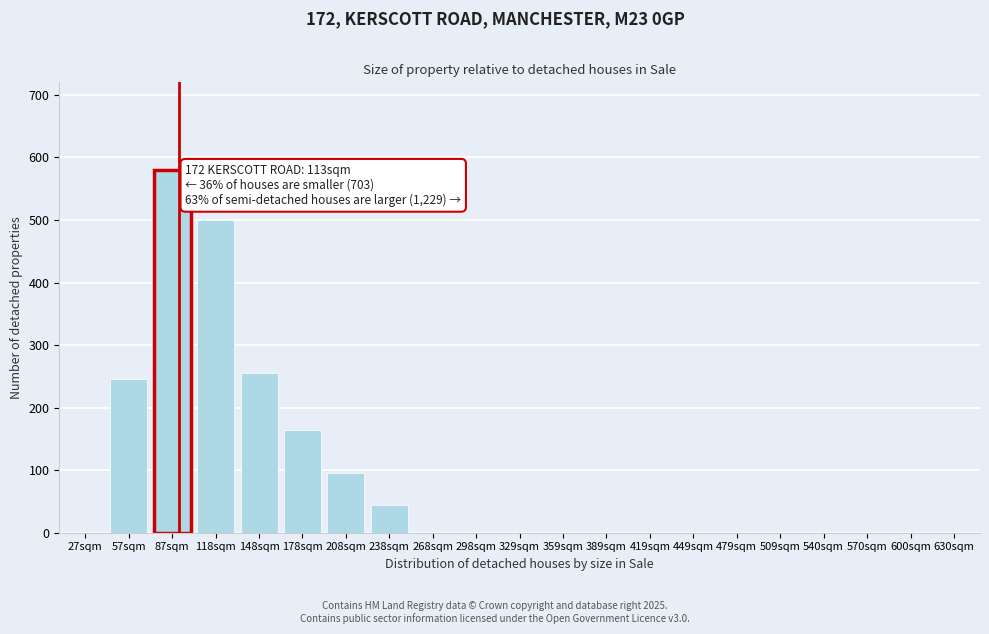

Reading left to right, extract all data points from this chart.

27sqm=0	57sqm=245	87sqm=580	118sqm=500	148sqm=255	178sqm=165	208sqm=95	238sqm=45	268sqm=0	298sqm=0	329sqm=0	359sqm=0	389sqm=0	419sqm=0	449sqm=0	479sqm=0	509sqm=0	540sqm=0	570sqm=0	600sqm=0	630sqm=0